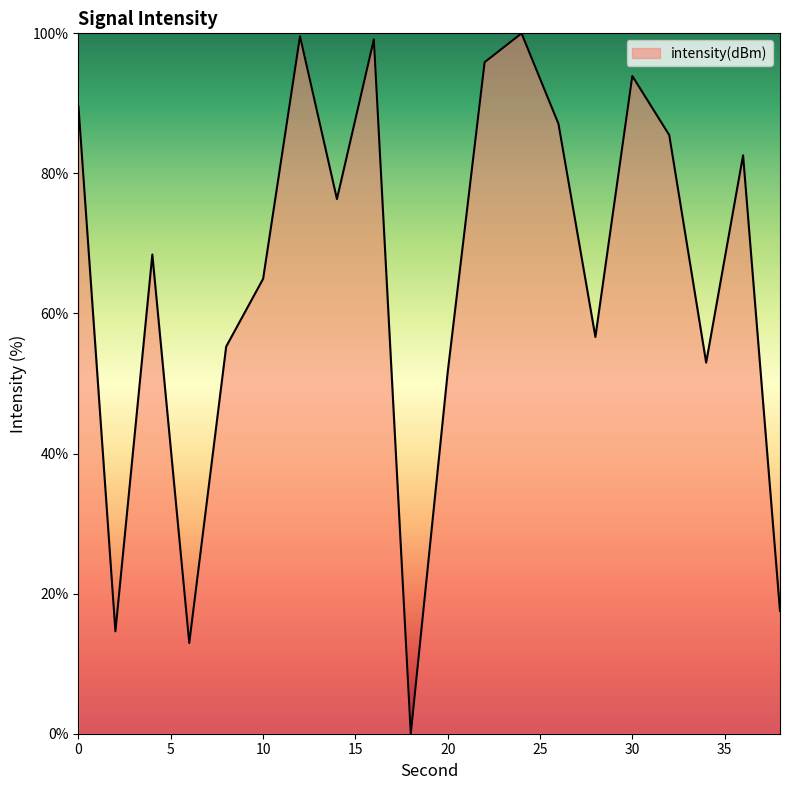

What is the difference between the maximum and minimum values?

100.0